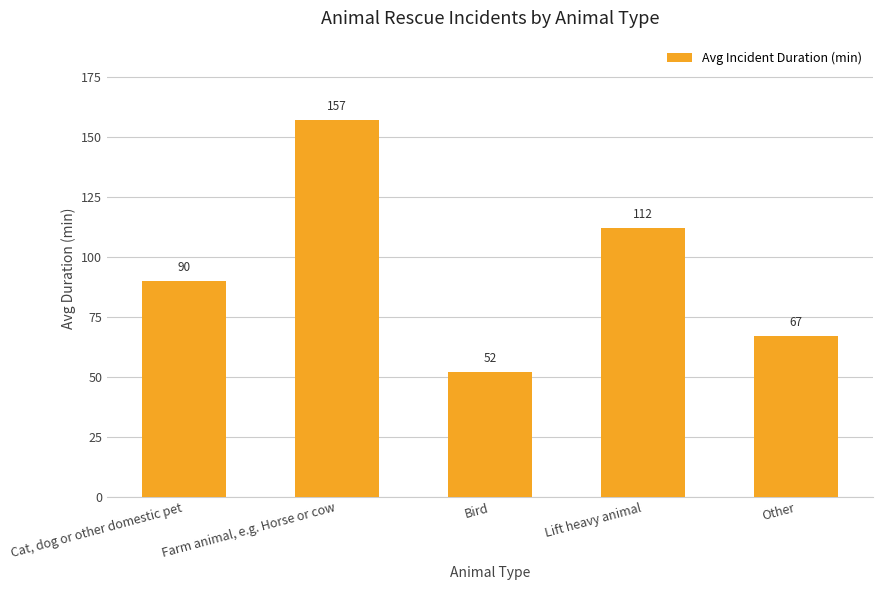

Reading left to right, transcribe all the data shown in this chart.

Cat, dog or other domestic pet=90	Farm animal, e.g. Horse or cow=157	Bird=52	Lift heavy animal=112	Other=67